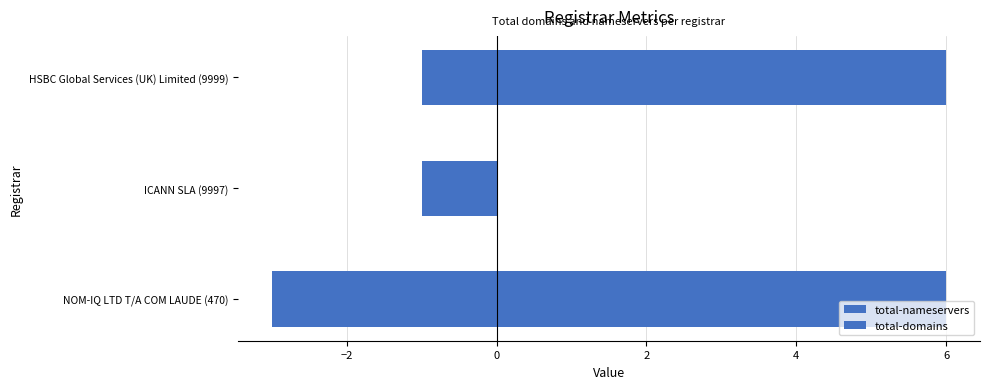

What is the difference between the highest and lowest values at HSBC Global Services (UK) Limited (9999)?

7